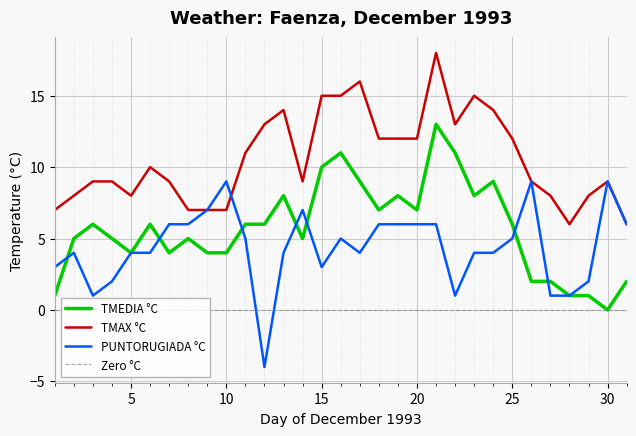

How many lines are shown in the chart?

3